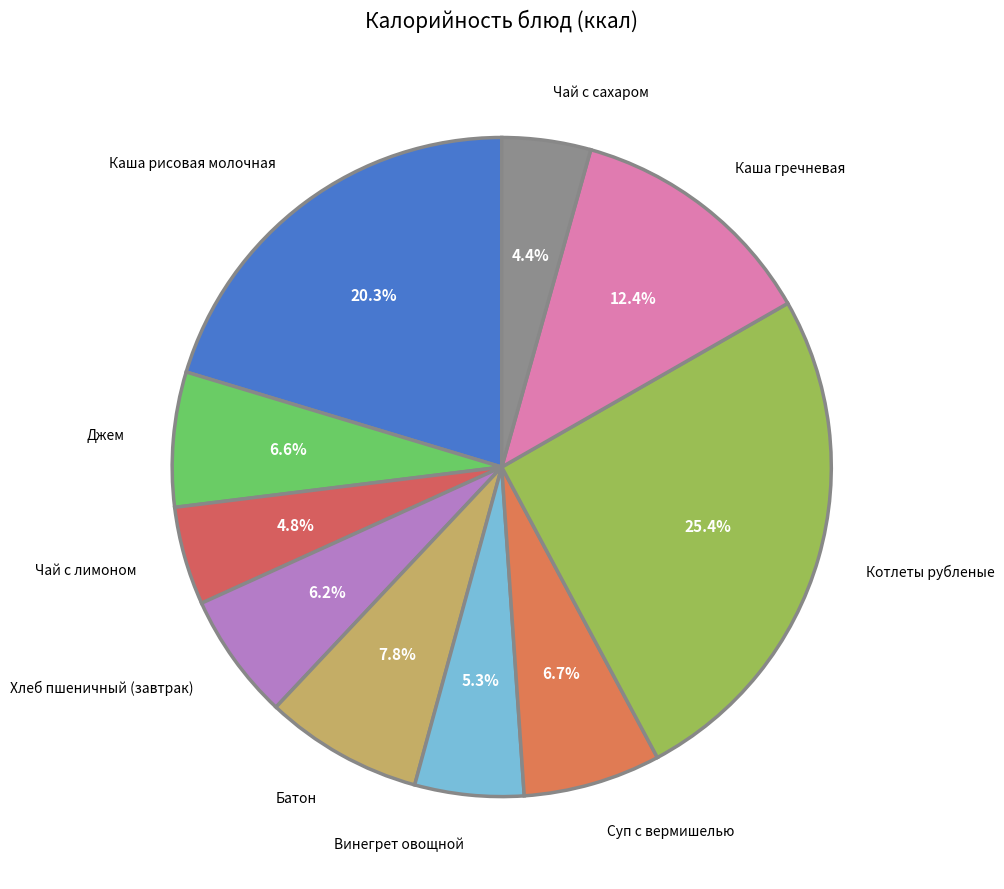

What percentage is the Каша рисовая молочная slice, to the nearest percent?

20%